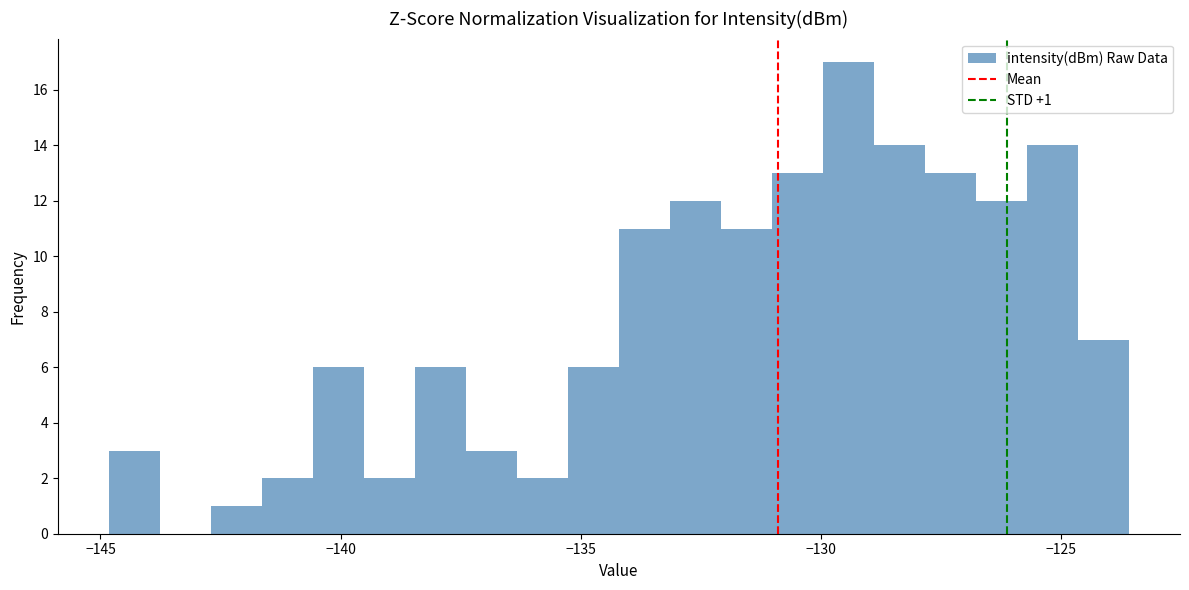

Read against the x-axis, roughly where is the centre of the tallest bar?

-129.5